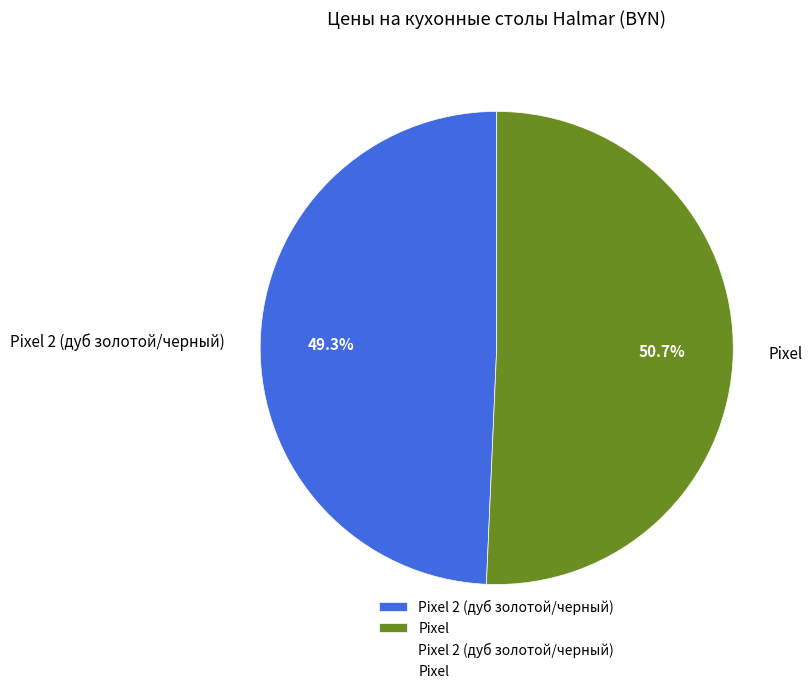

Which category accounts for the majority?

Pixel